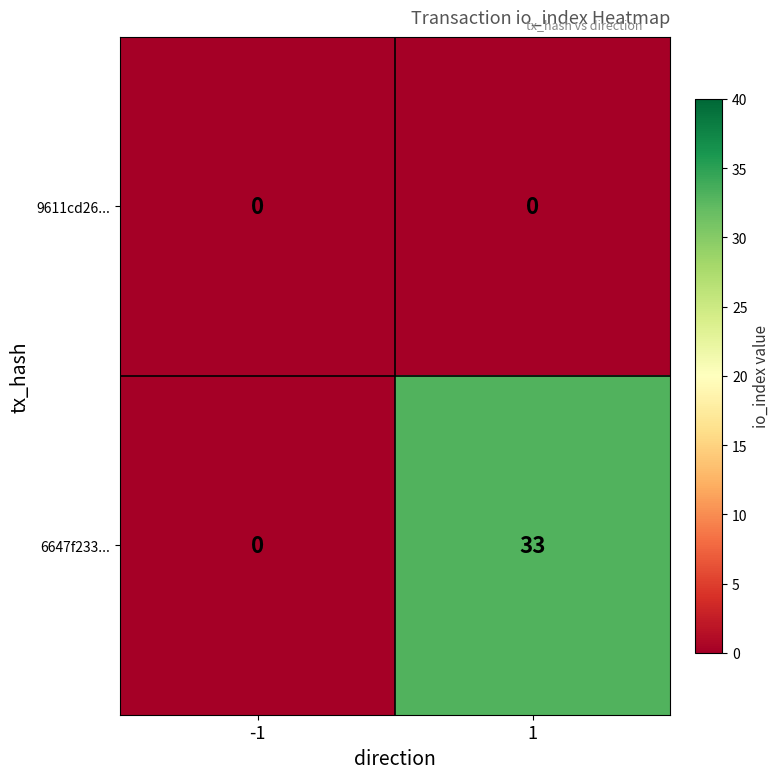

What is the difference between the maximum and minimum values in the 6647f233... series?

33